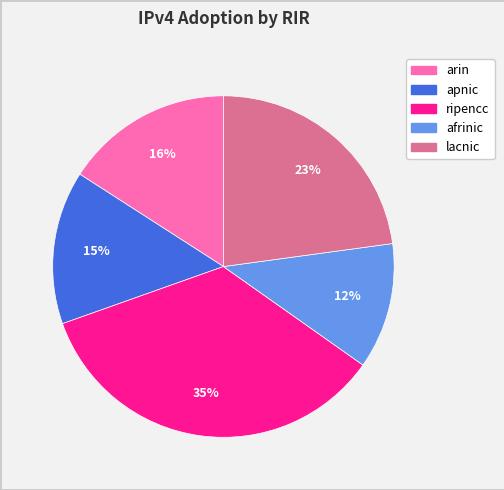

Is it true that arin is 16% of the pie?

True